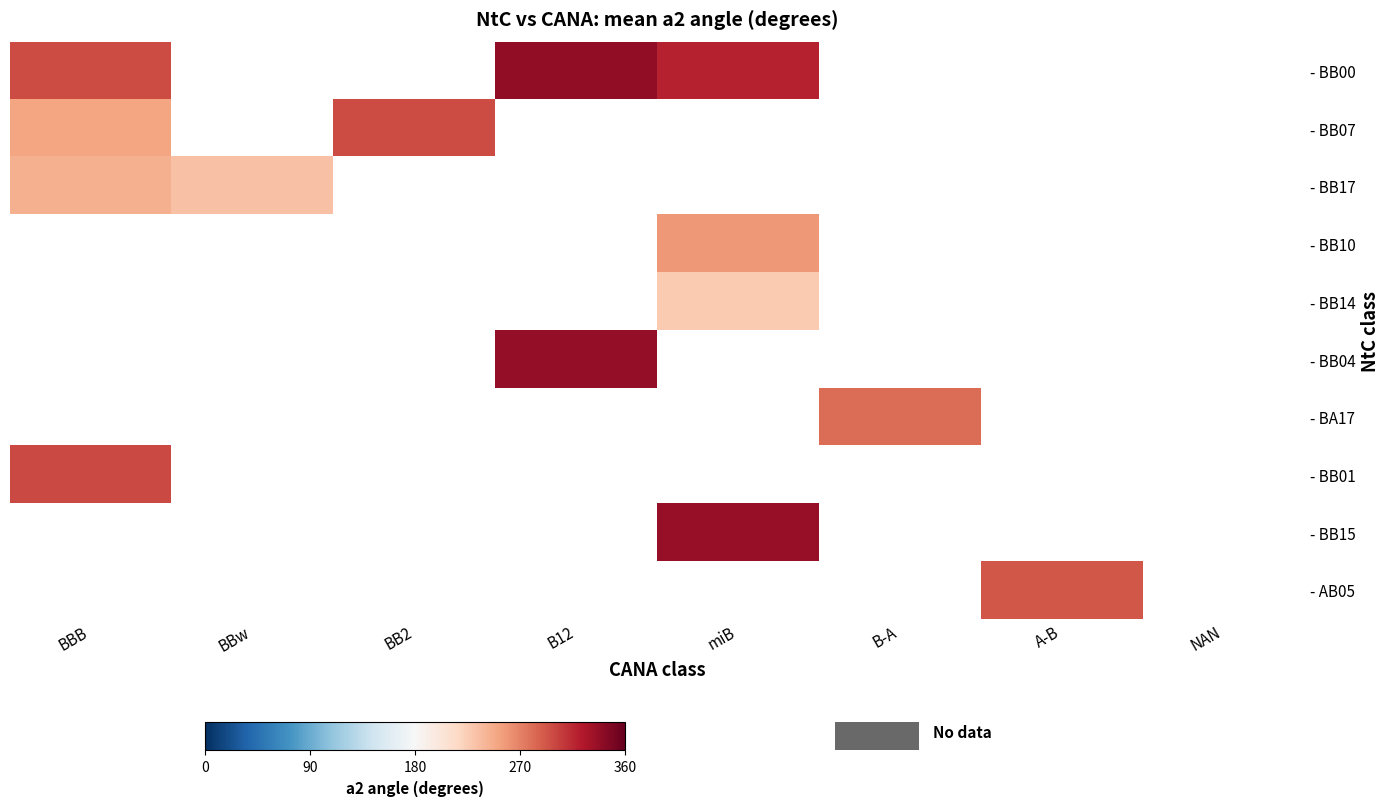

Is the value of - BA17 at B-A greater than the value of - BB17 at BBw?

Yes